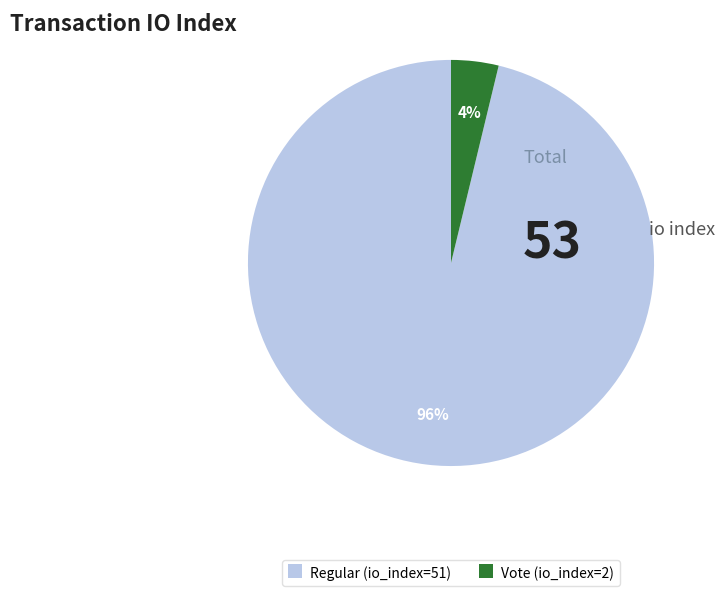

Do Vote (io_index=2) and Regular (io_index=51) together represent more than half of the pie?

Yes